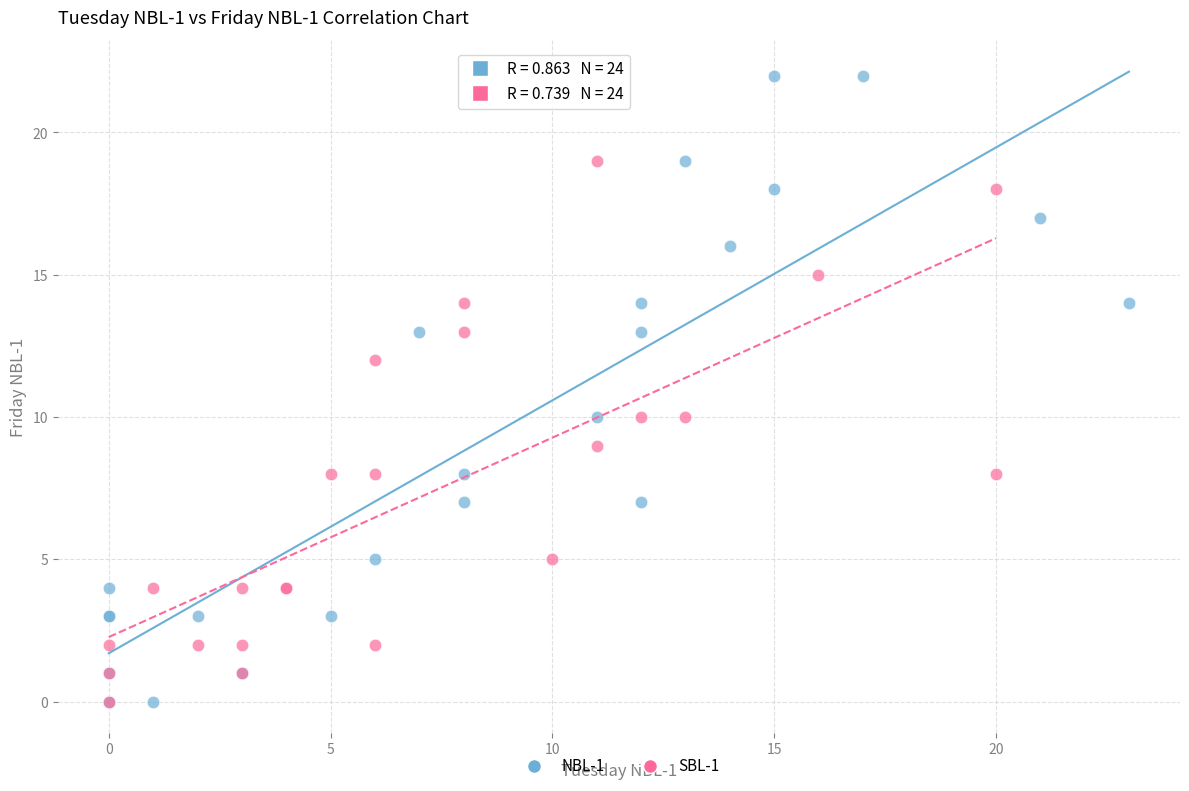

Which series has the widest spread of Y values?

NBL-1